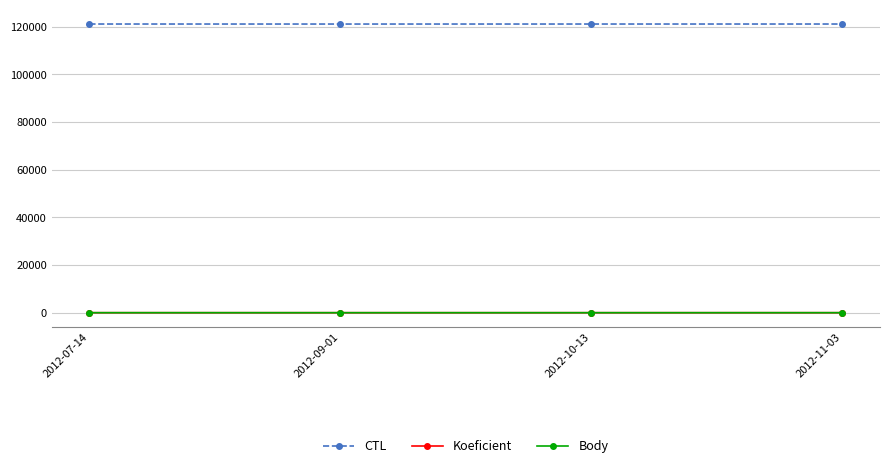

Which series has the widest spread of values?

CTL